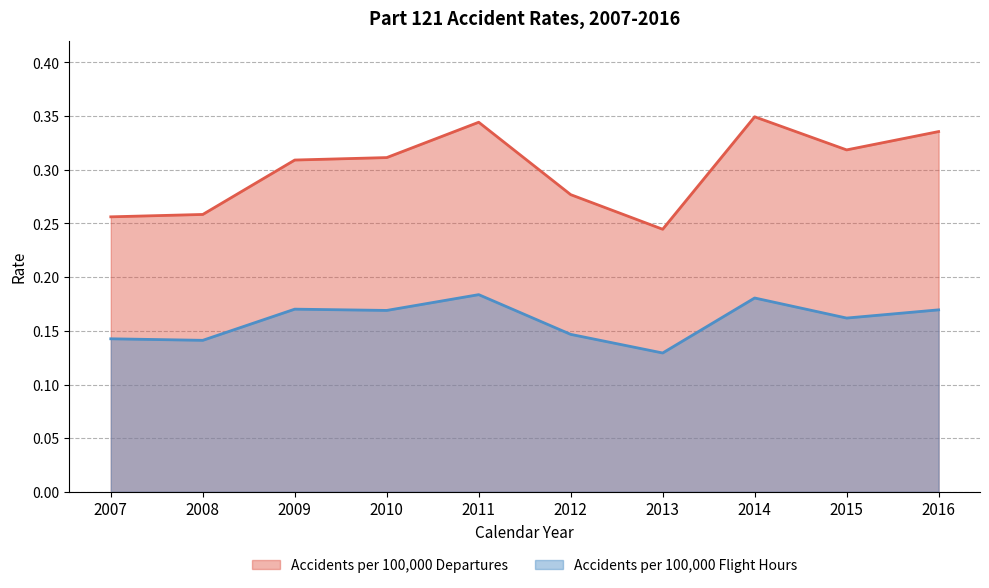

Which series has the widest spread of values?

Accidents per 100,000 Departures